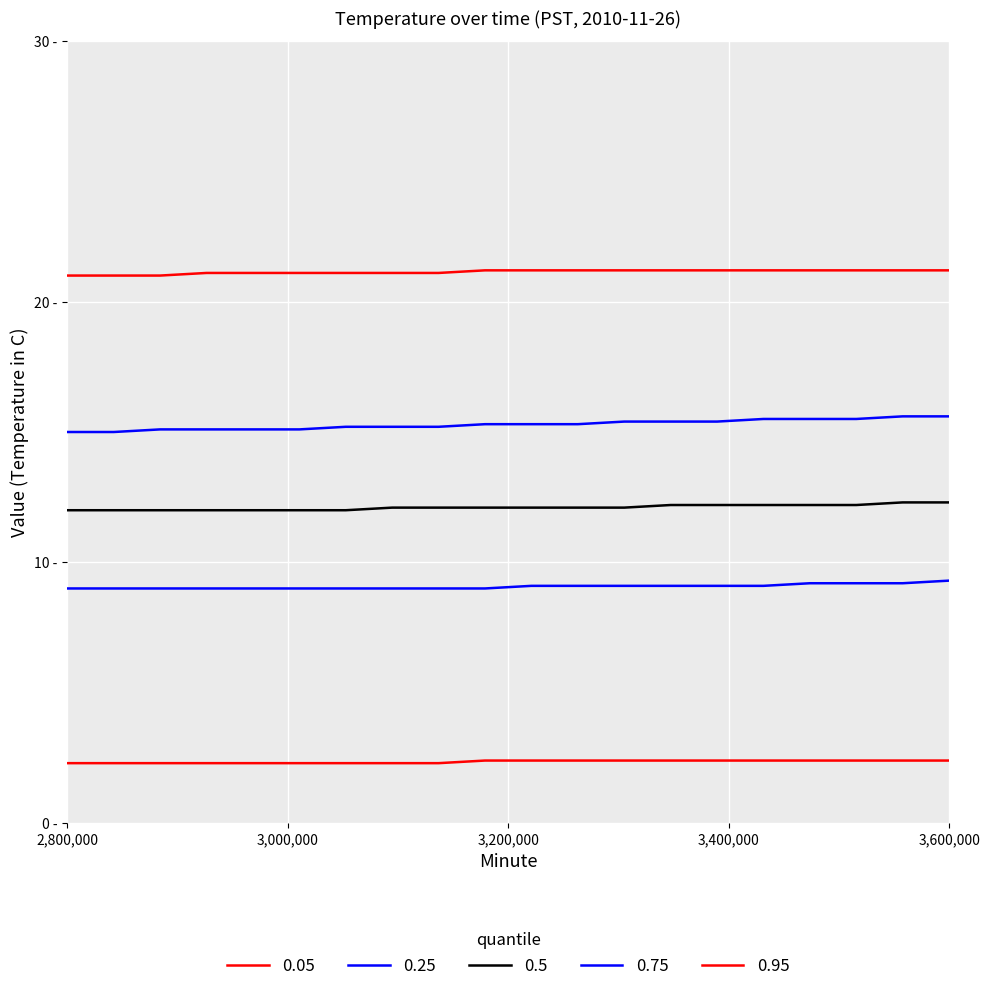

Rank the series by their average value, from highest to lowest.

0.95, 0.75, 0.5, 0.25, 0.05